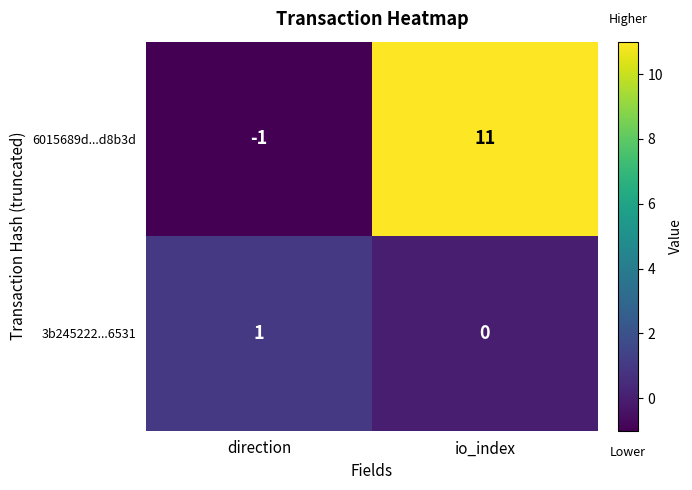

Where is 6015689d...d8b3d nearest to the value 5?

direction